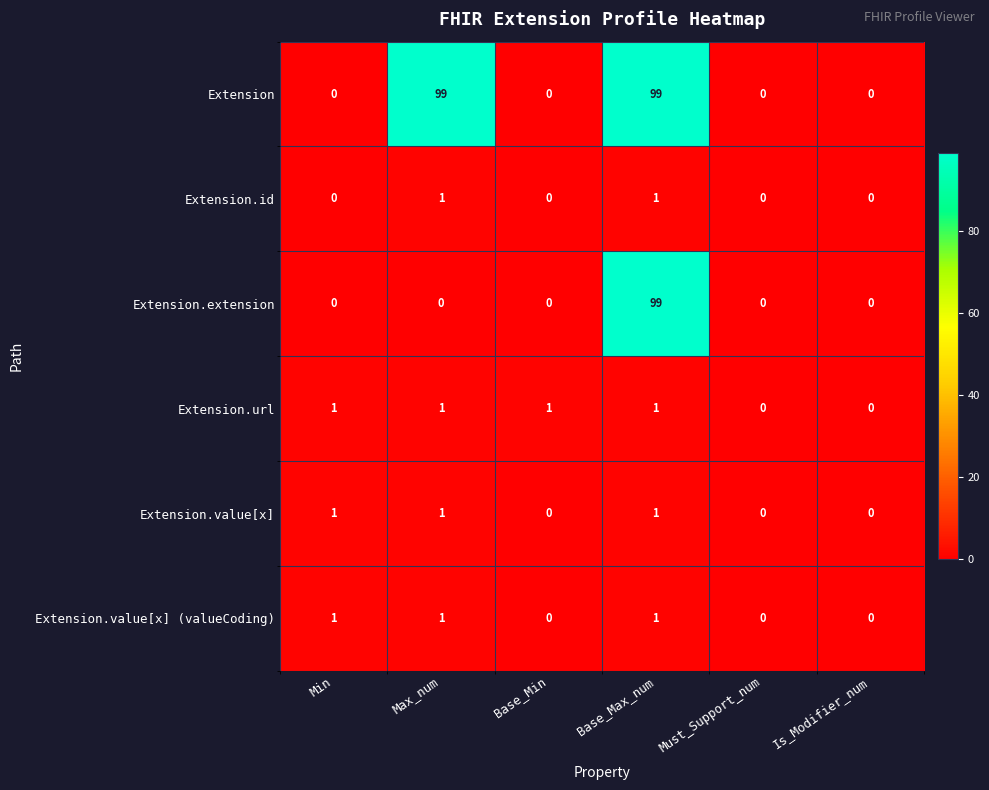

Count the Extension.value[x] values in the range 0 to 1.

6